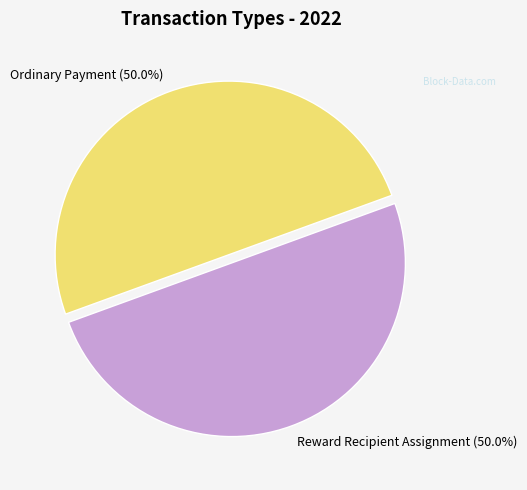

What percentage is the Reward Recipient Assignment slice, to the nearest percent?

50%